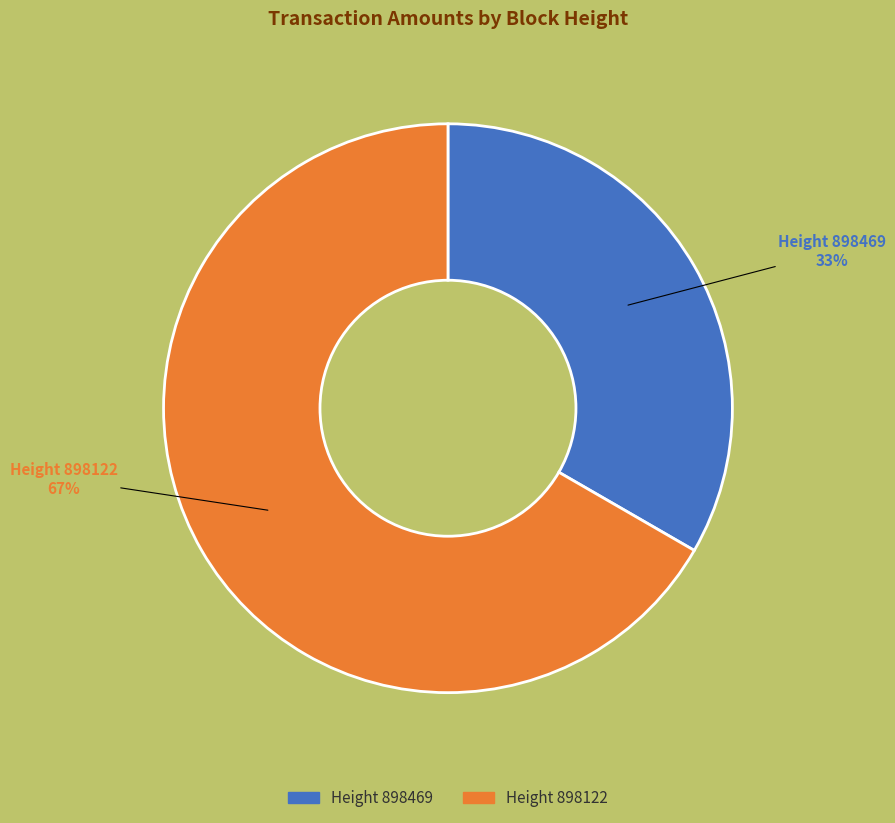

Is there any slice that represents more than half of the pie?

Yes